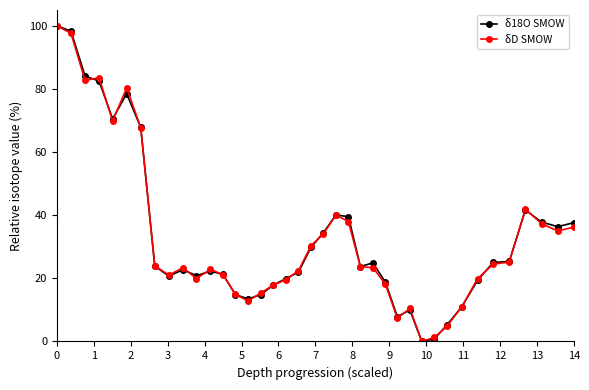

What is the difference between the maximum and minimum values in the δ18O SMOW series?

100.0